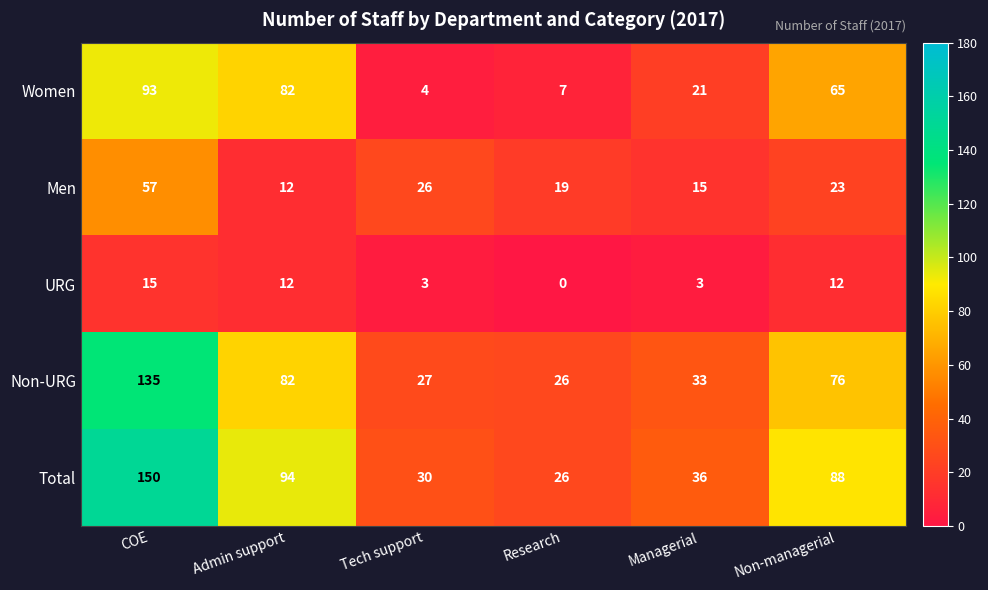

The value of Non-URG at Admin support is 82. True or false?

True